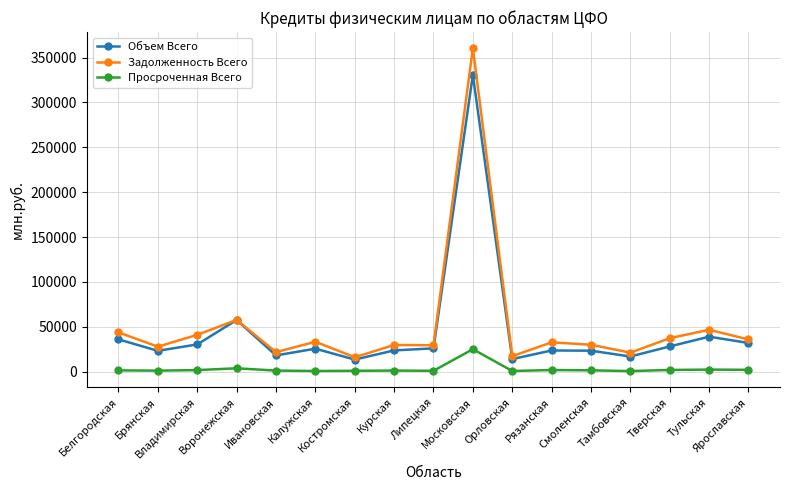

What is the difference between the maximum and minimum values in the Просроченная Всего series?

24379